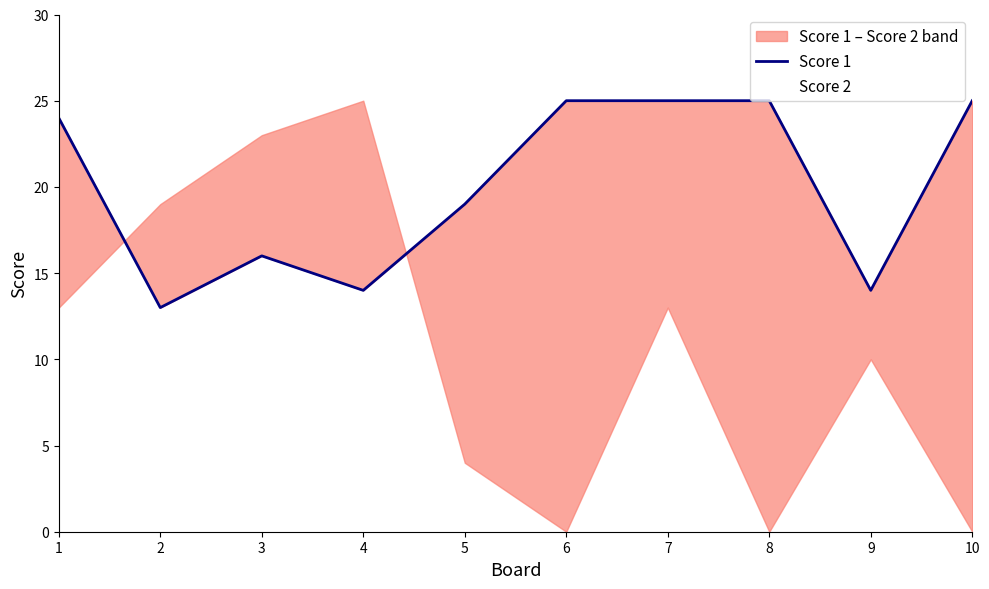

Read the Score 1 value at 10, to the nearest 5.

25